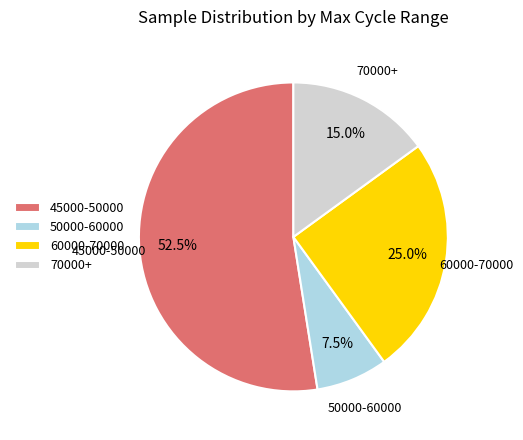

Which has a higher value, 45000-50000 or 60000-70000?

45000-50000